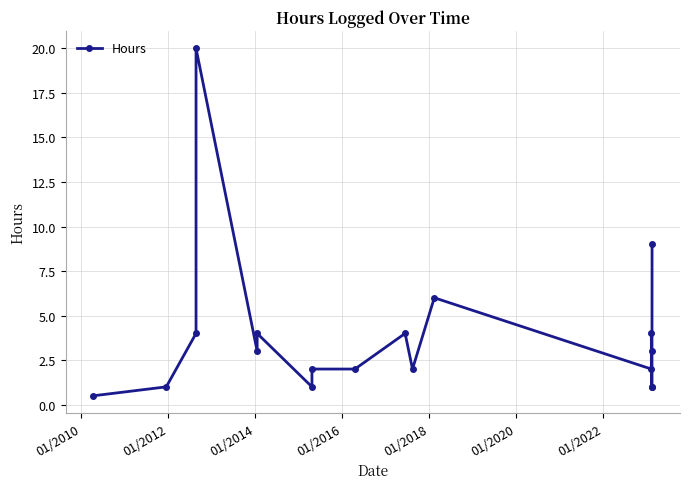

What is the difference between the maximum and minimum values?

19.5